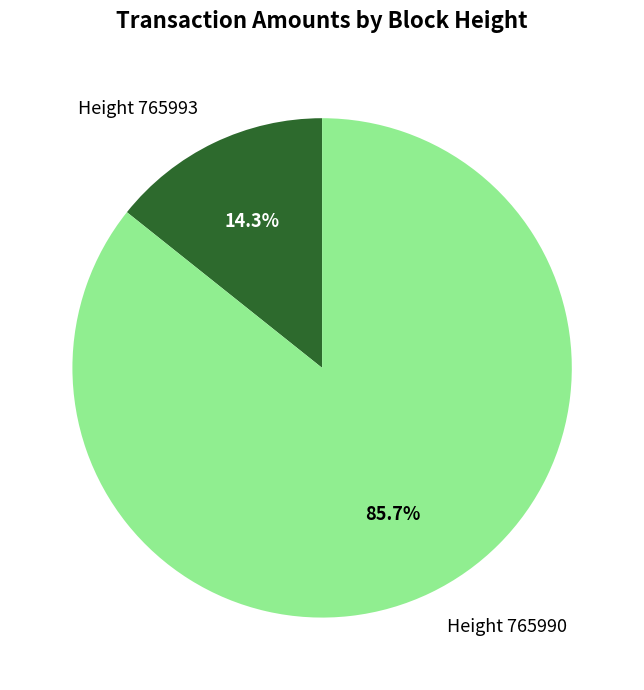

Which category has the biggest portion of the pie?

Height 765990